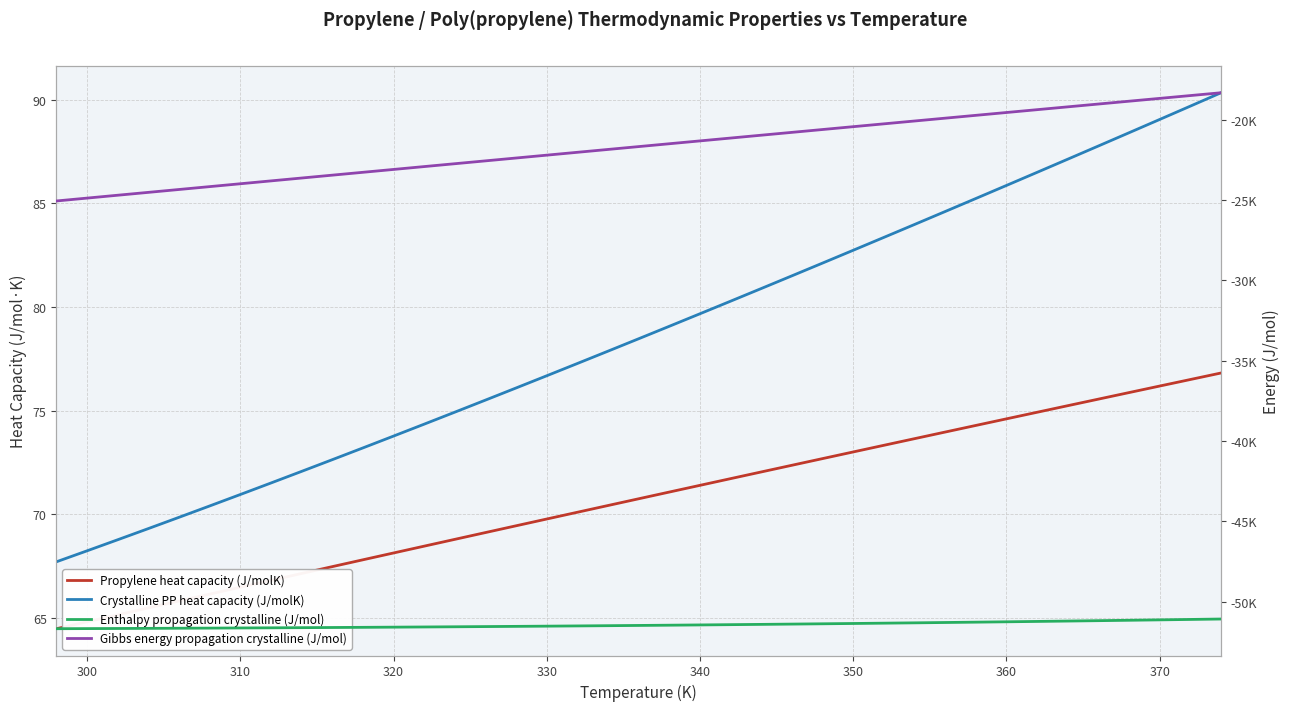

True or false: Enthalpy propagation crystalline (J/mol) and Propylene heat capacity (J/molK) intersect in this chart.

False